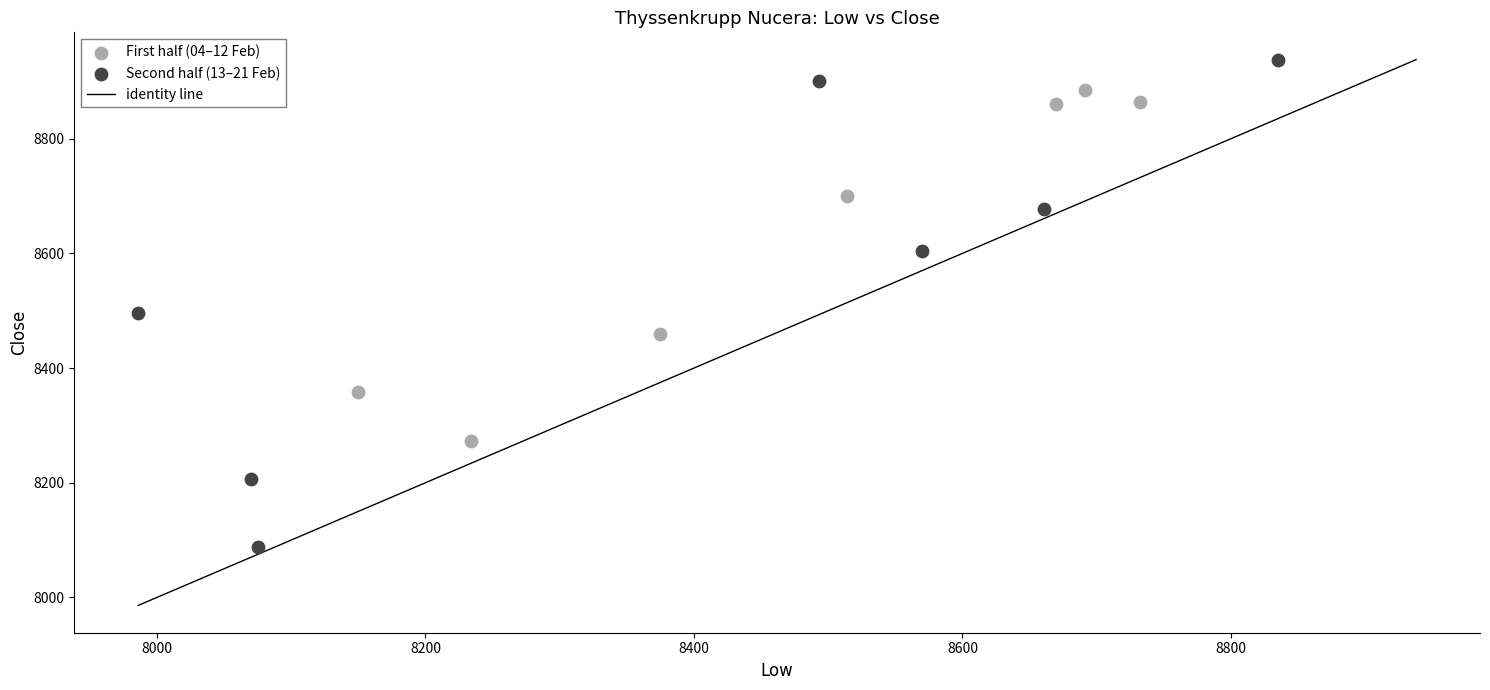

Which series reaches the minimum Y coordinate?

Second half (13–21 Feb)